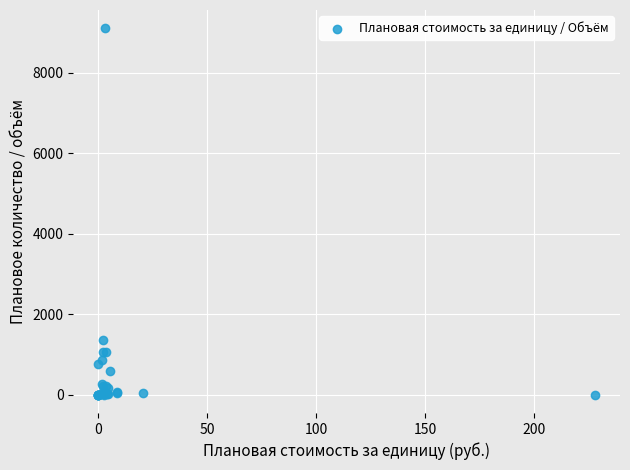

What Y value in the scatter plot is closest to 4555?

1372.0